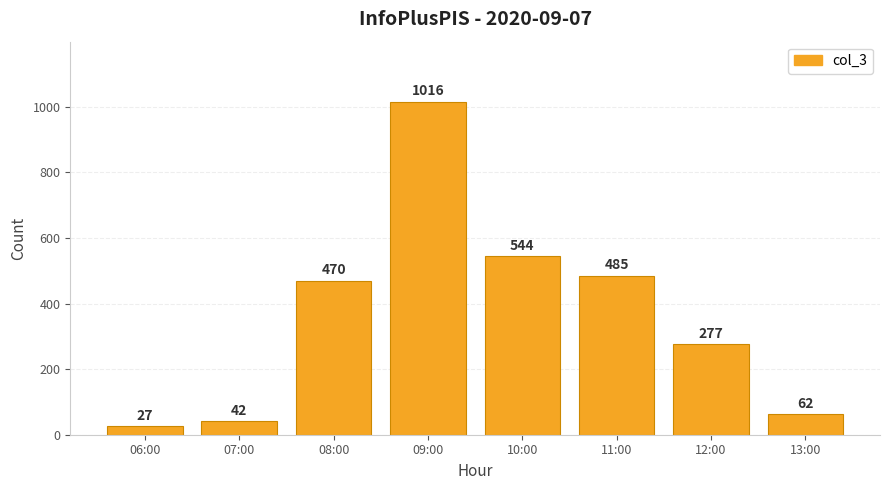

How many series are shown in this chart?

1